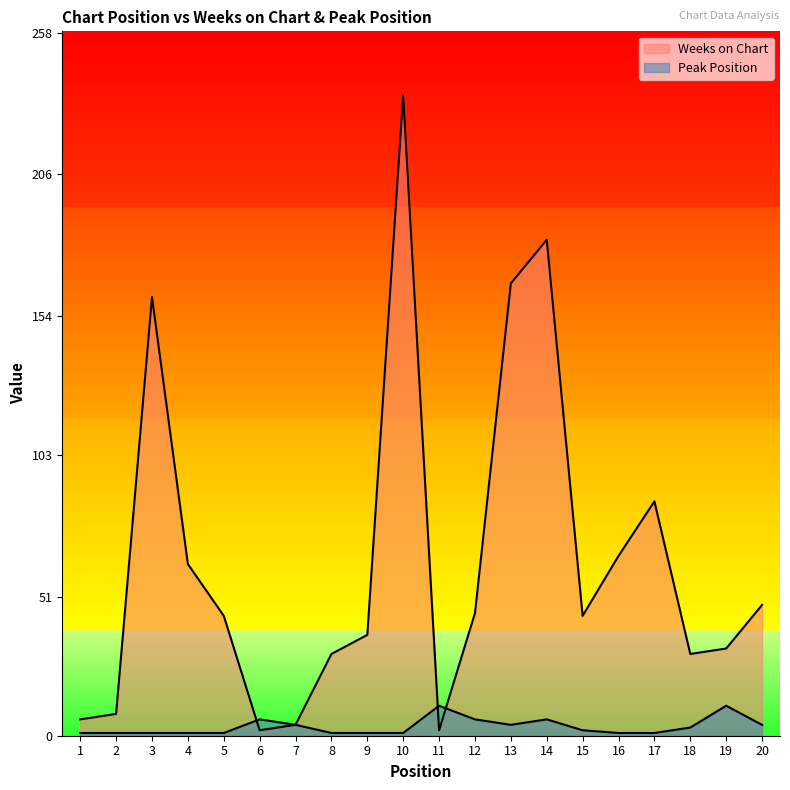

Where is the first local minimum for Weeks on Chart?

6